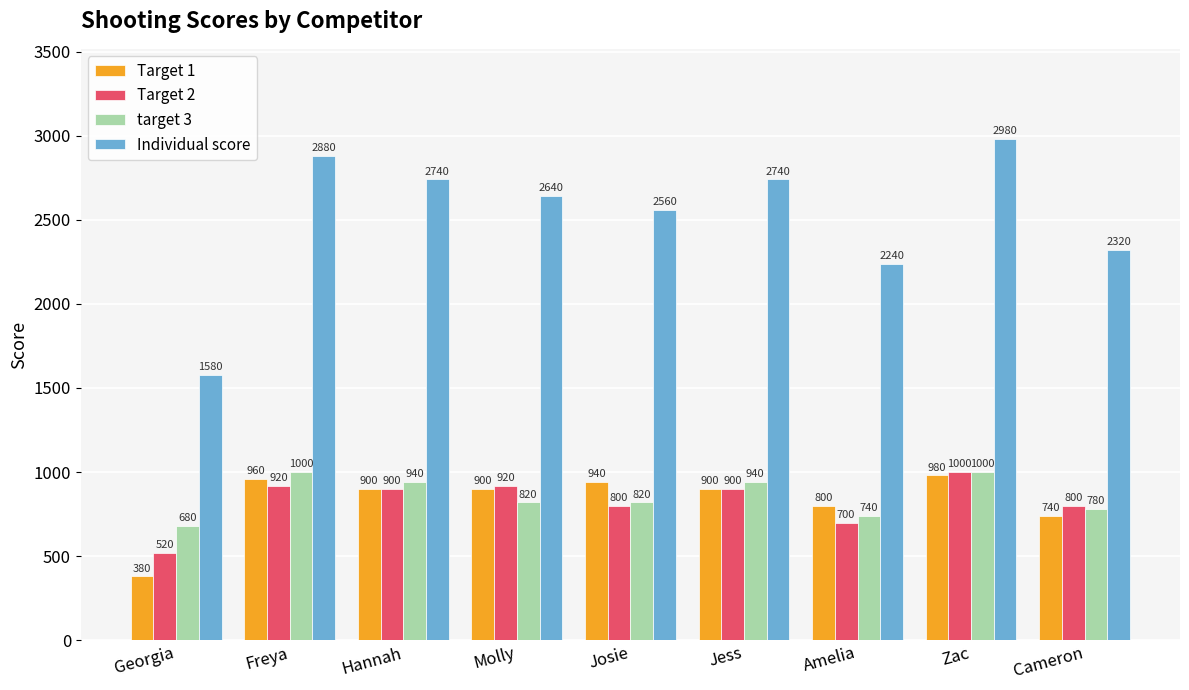

What position from the right is Zac?

2